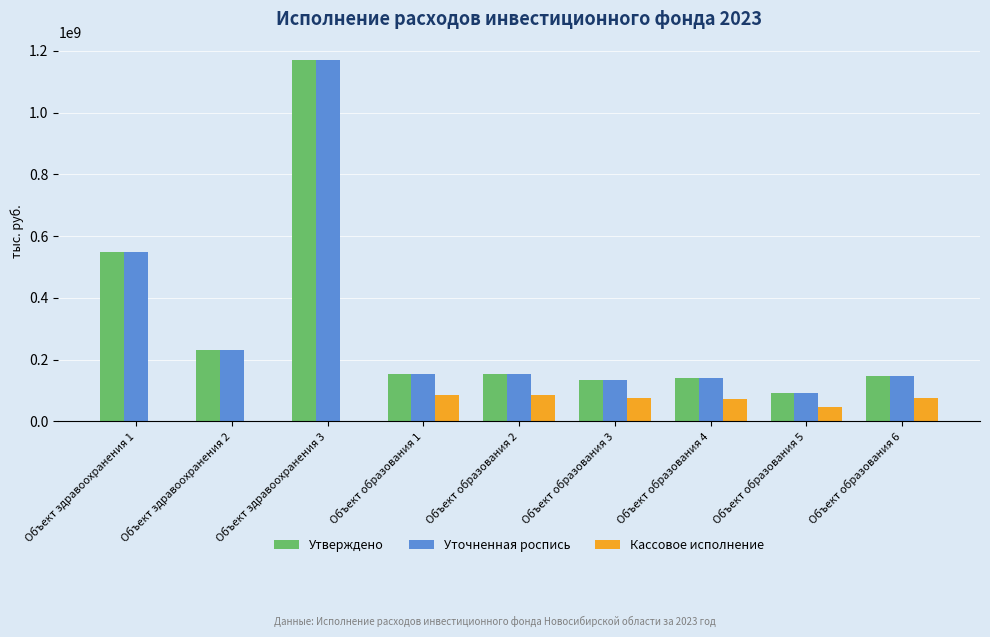

Where is Утверждено nearest to the value 631351957?

Объект здравоохранения 1